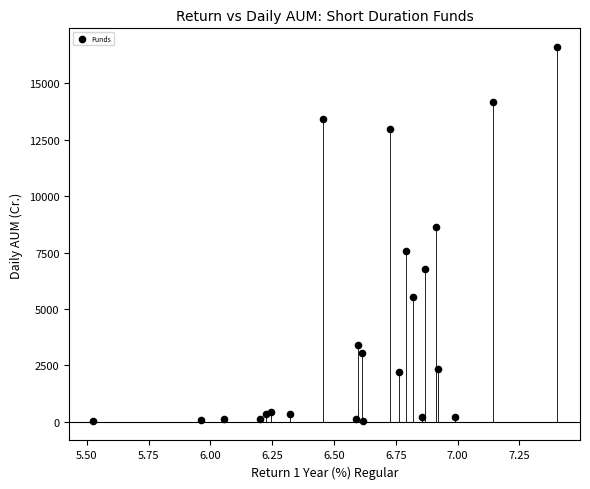

What Y value in the scatter plot is closest to 8326?

8624.3